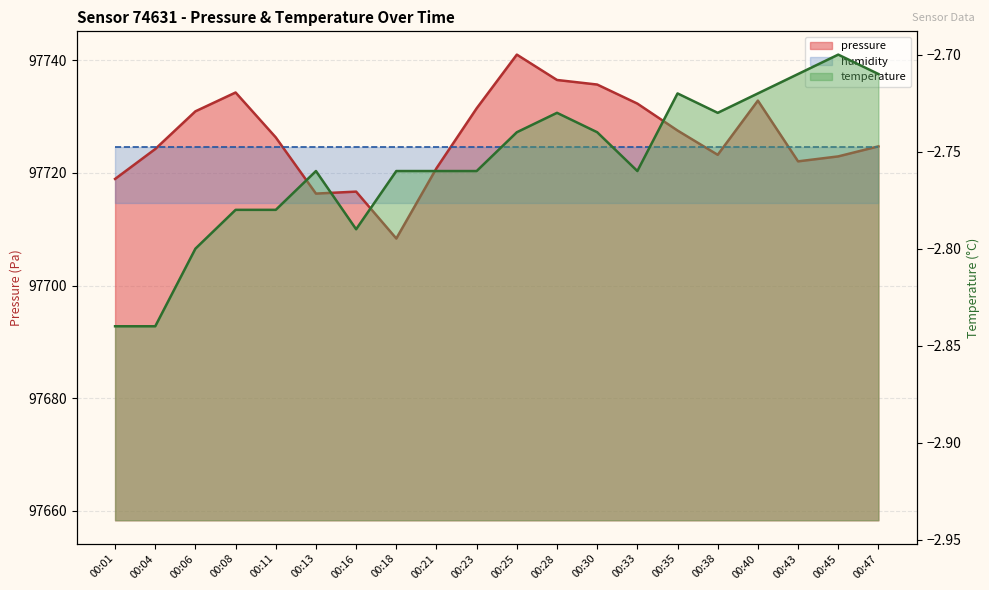

At how many categories does at least one series exceed 43689?

20